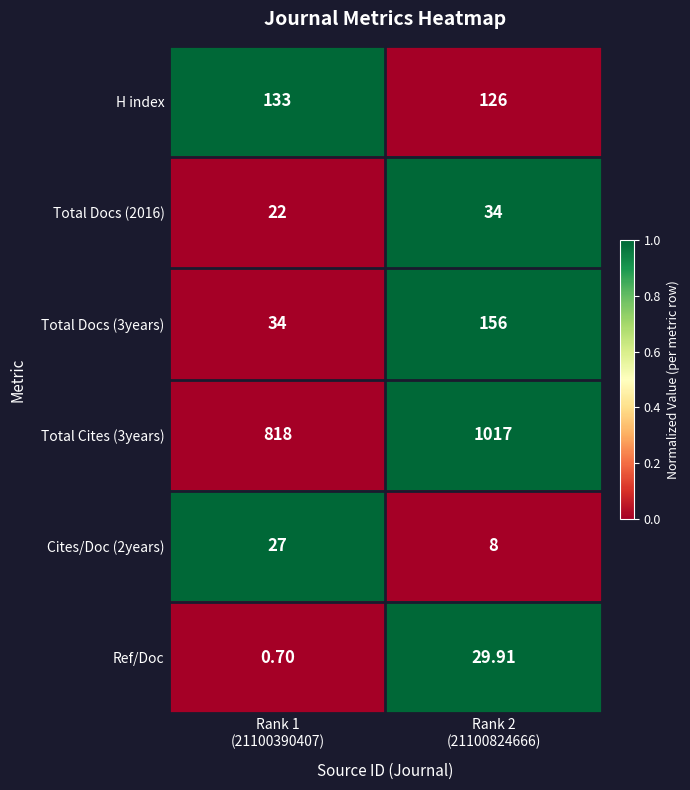

Reading right to left, extract all data points from this chart.

H index: Rank 2
(21100824666)=126	Rank 1
(21100390407)=133
Total Docs (2016): Rank 2
(21100824666)=34	Rank 1
(21100390407)=22
Total Docs (3years): Rank 2
(21100824666)=156	Rank 1
(21100390407)=34
Total Cites (3years): Rank 2
(21100824666)=1017	Rank 1
(21100390407)=818
Cites/Doc (2years): Rank 2
(21100824666)=8	Rank 1
(21100390407)=27
Ref/Doc: Rank 2
(21100824666)=30	Rank 1
(21100390407)=1